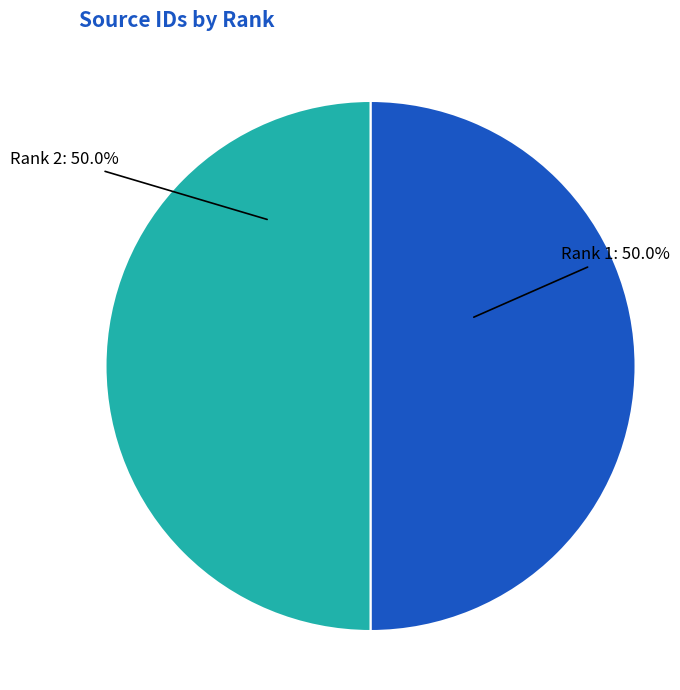

To the nearest percent, what percentage of the pie is Rank 2?

50%